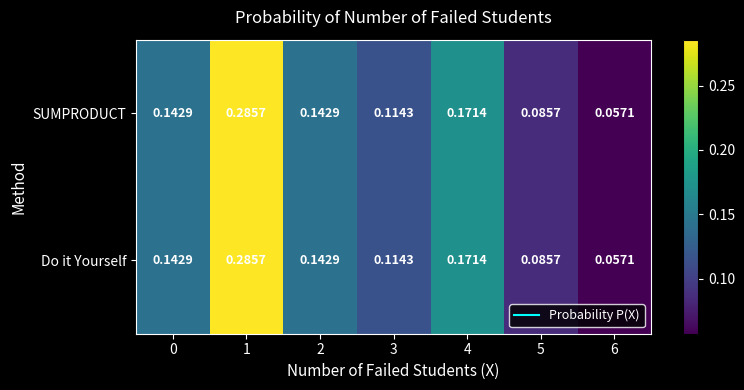

Which series has the largest range (max minus min)?

SUMPRODUCT